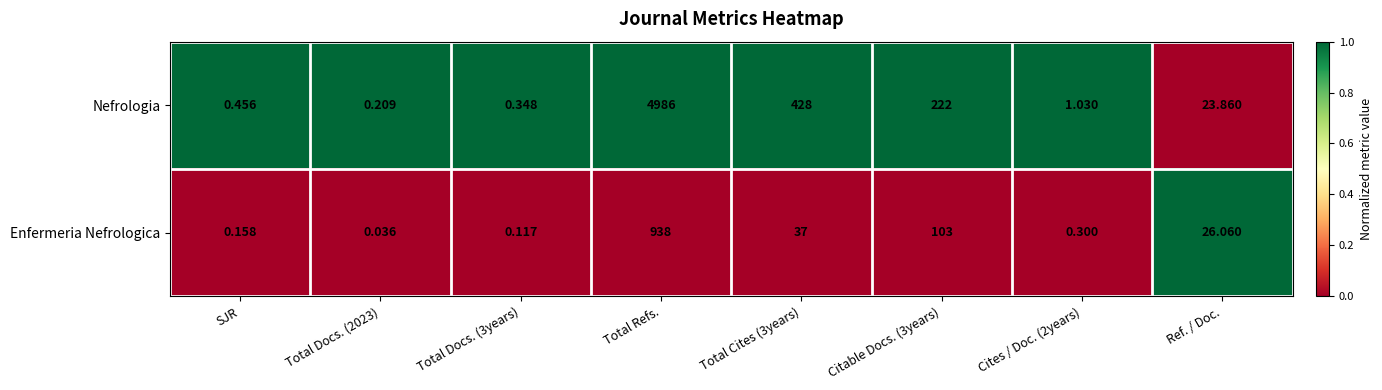

Which label corresponds to the largest value in the chart?

Total Refs.